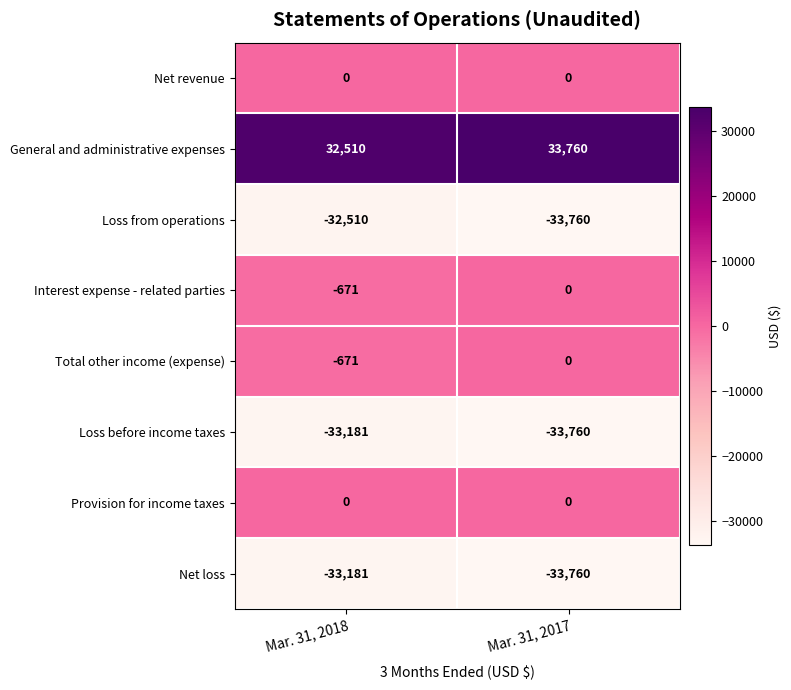

What is the difference between the highest and lowest values at Mar. 31, 2018?

65691